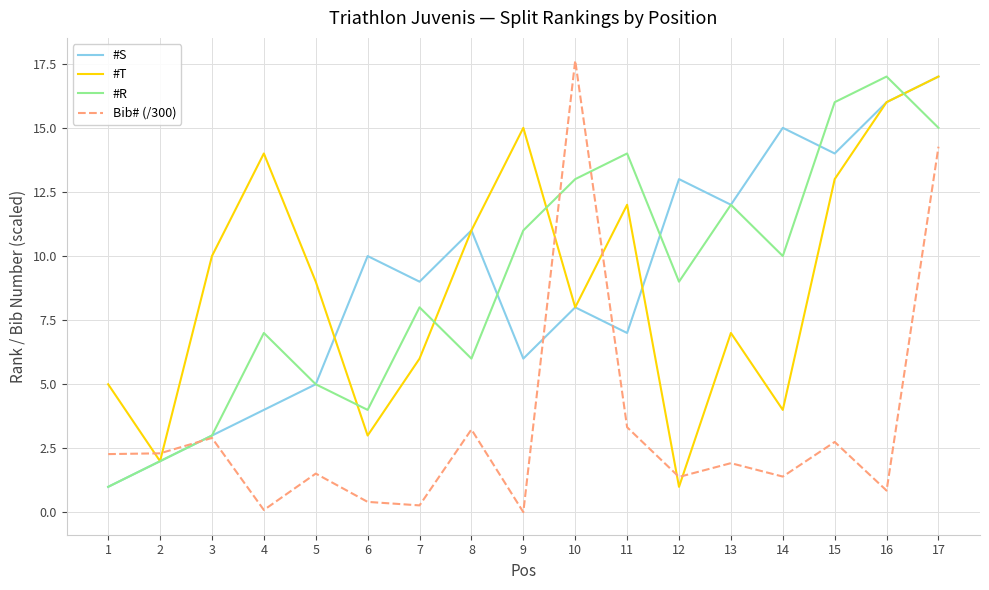

True or false: Bib# (/300) and #T intersect in this chart.

True